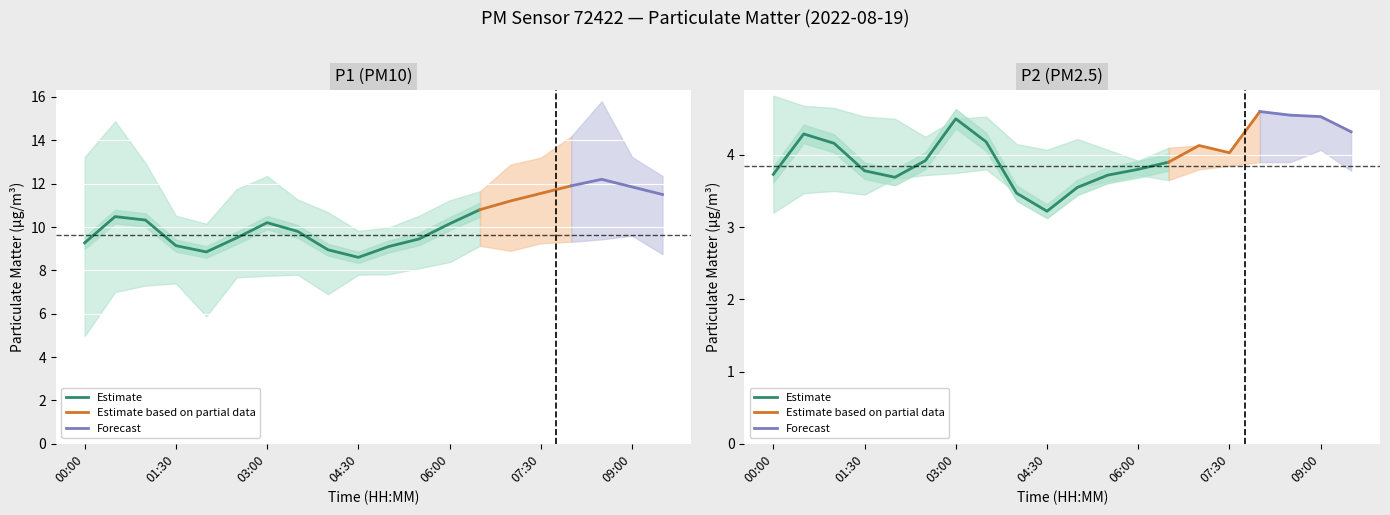

Where is the first local minimum for P1_upper?

02:00